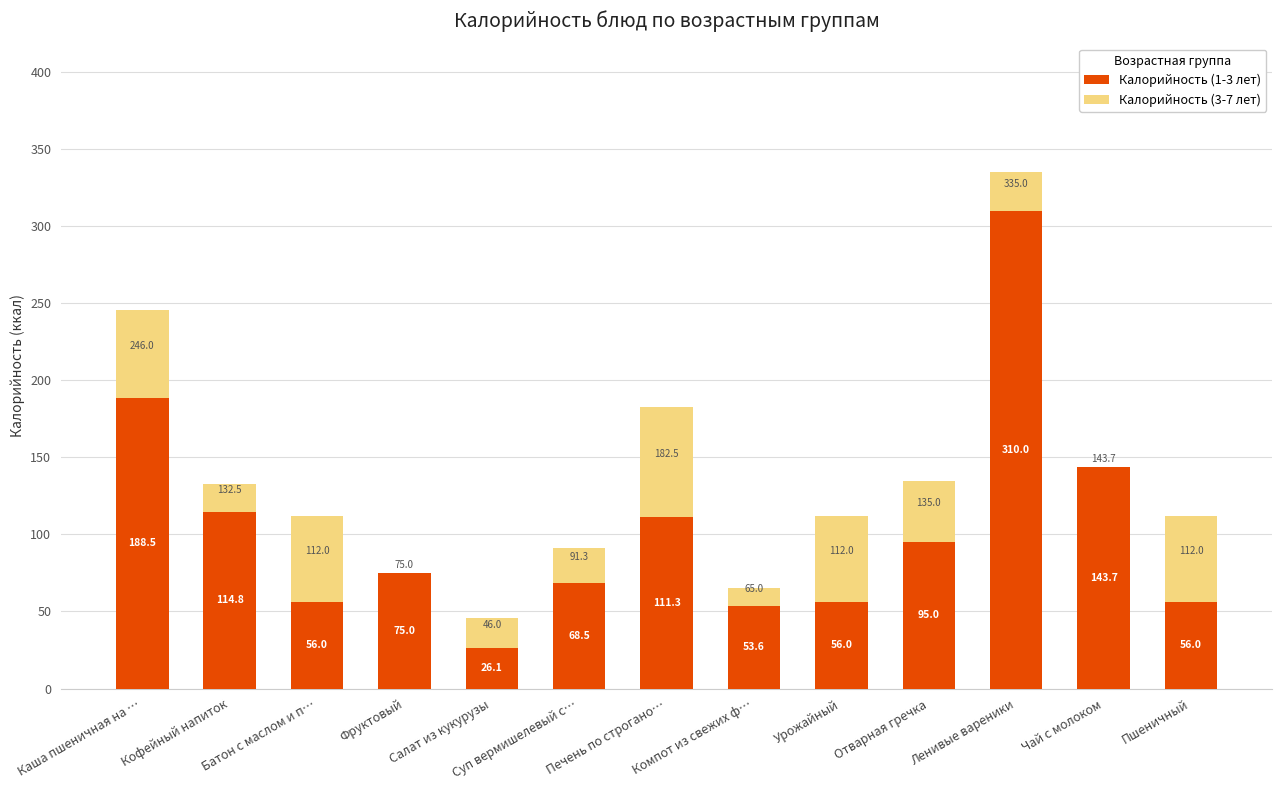

At which label does Калорийность (1-3 лет) reach its peak?

Ленивые вареники